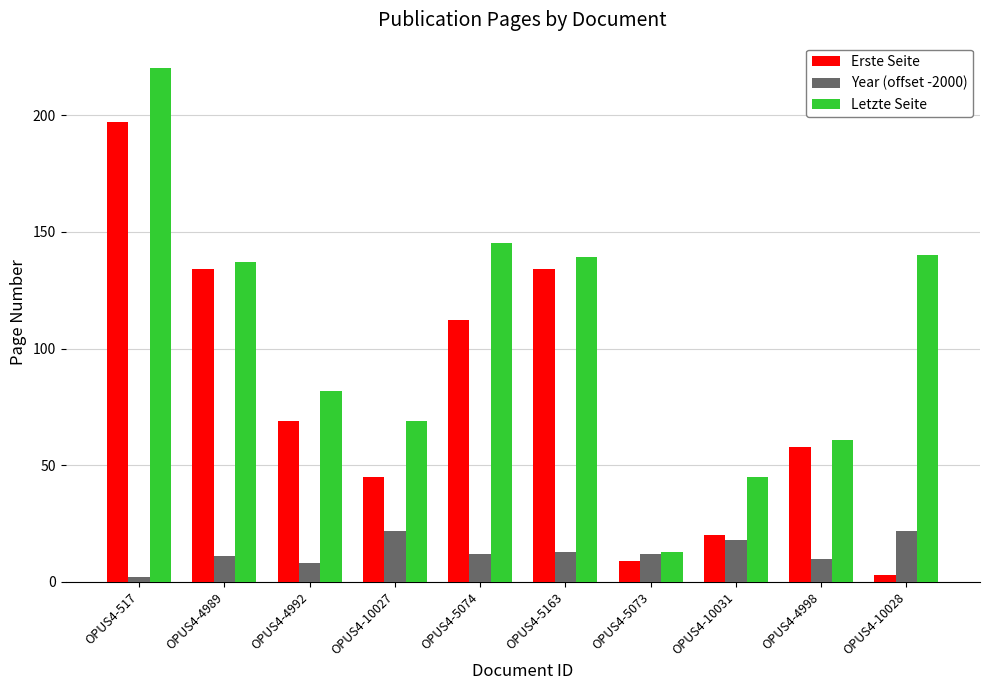

Does the chart contain stacked bars?

No